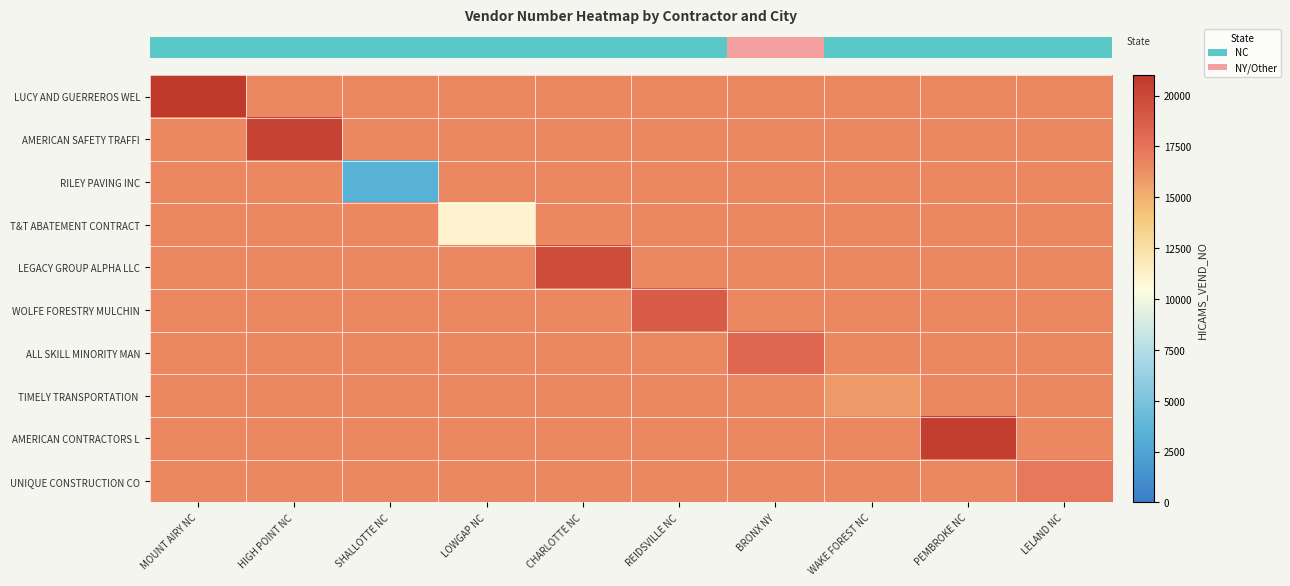

What is the spread (max minus min) of values at MOUNT AIRY NC?

4228.1